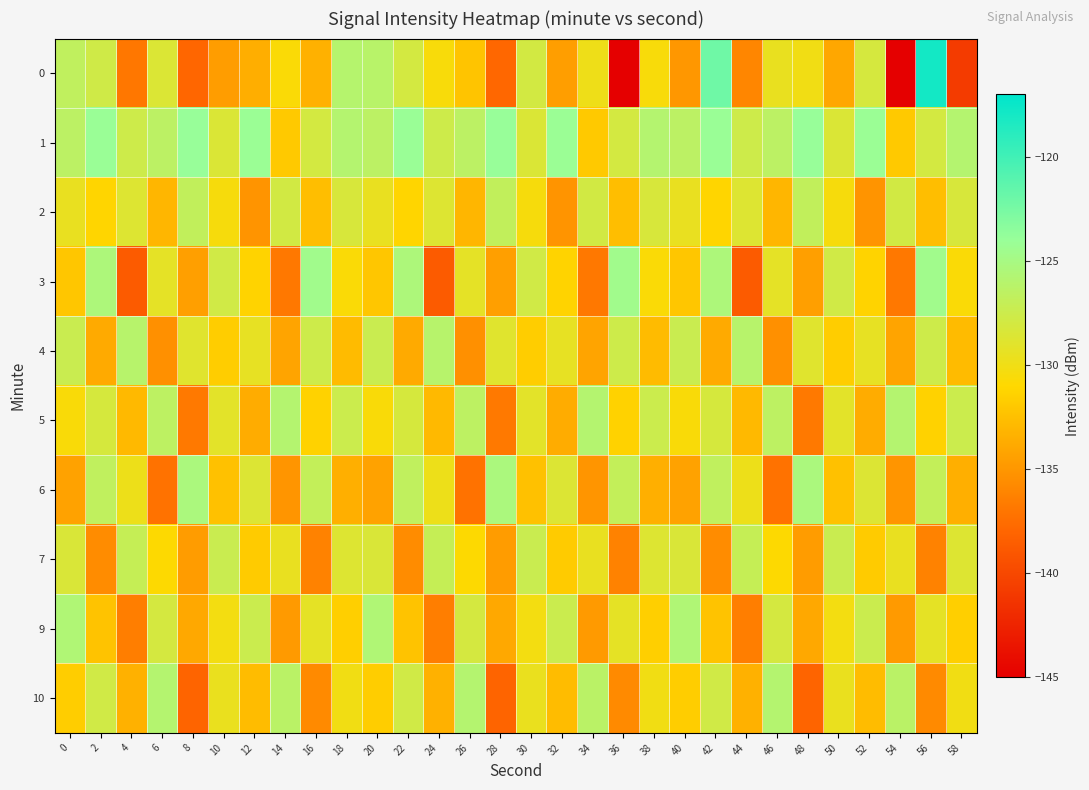

At which category is the sum across all series the highest?

42